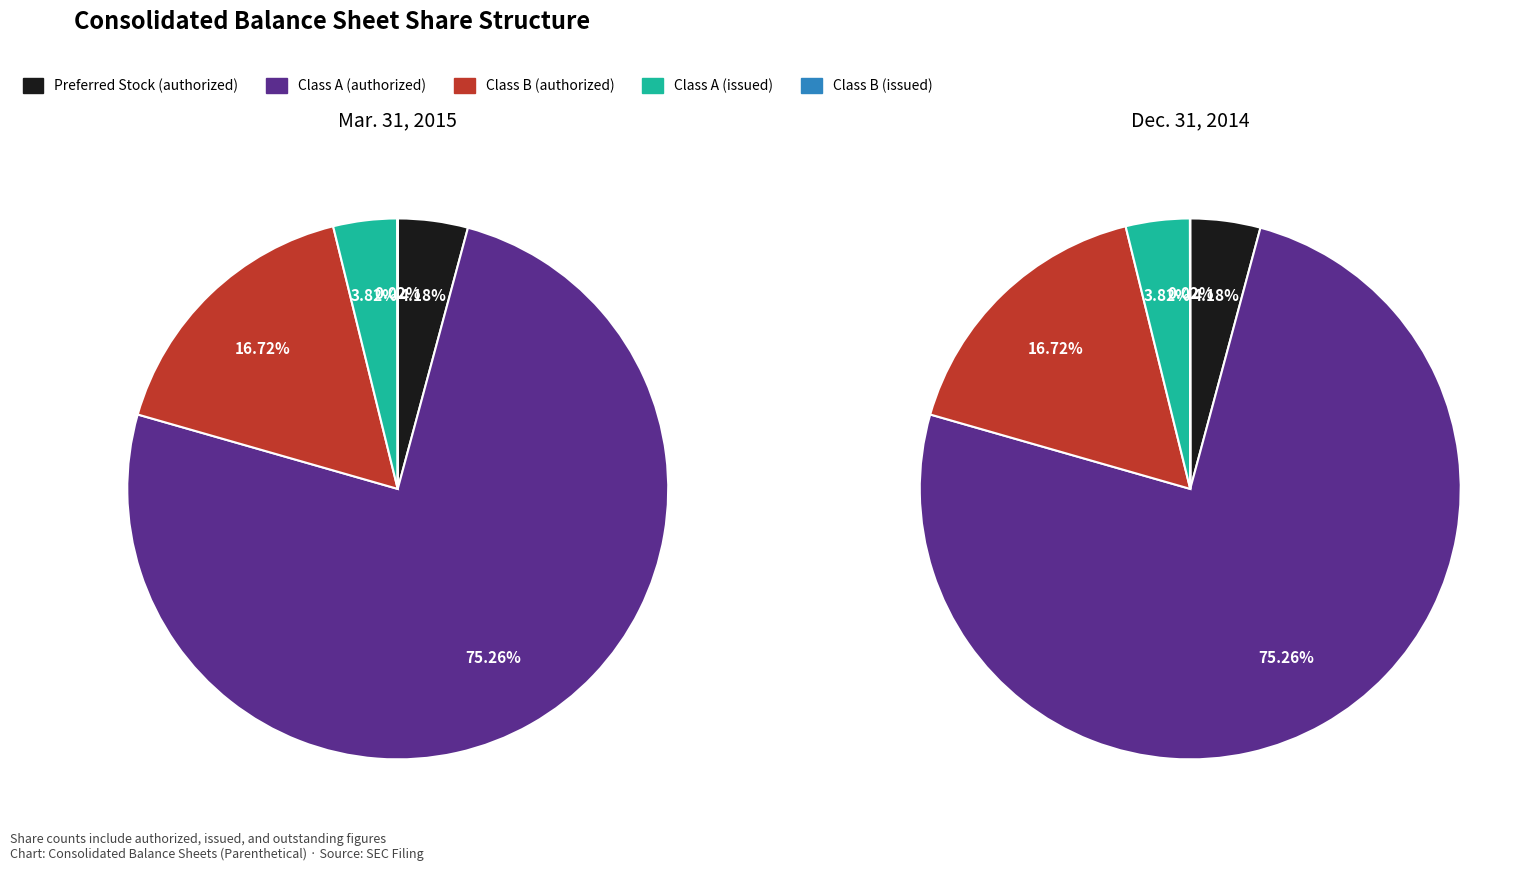

What portion of the pie excludes Class B (issued)?

100.0%